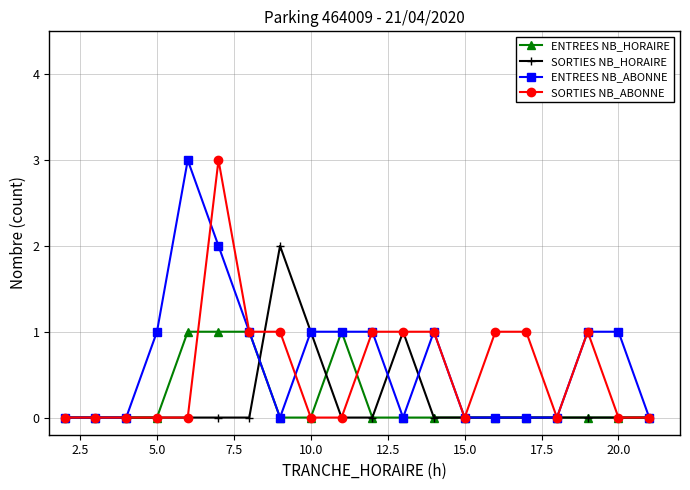

What is the average value of the ENTREES NB_ABONNE series?

1